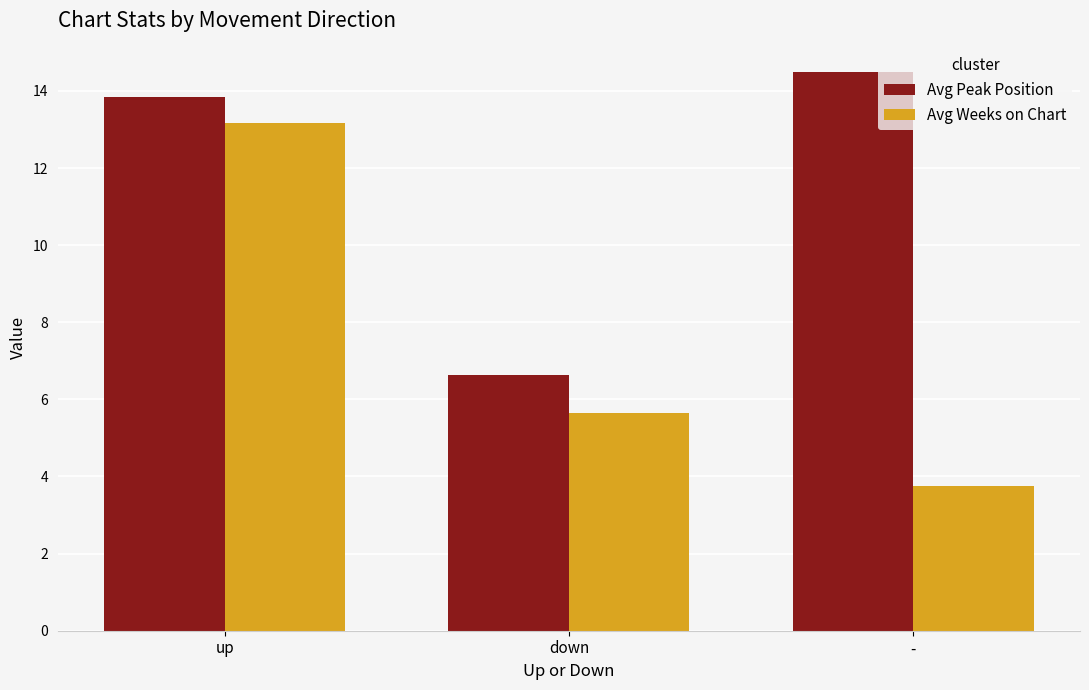

Rank the series by their average value, from highest to lowest.

Avg Peak Position, Avg Weeks on Chart